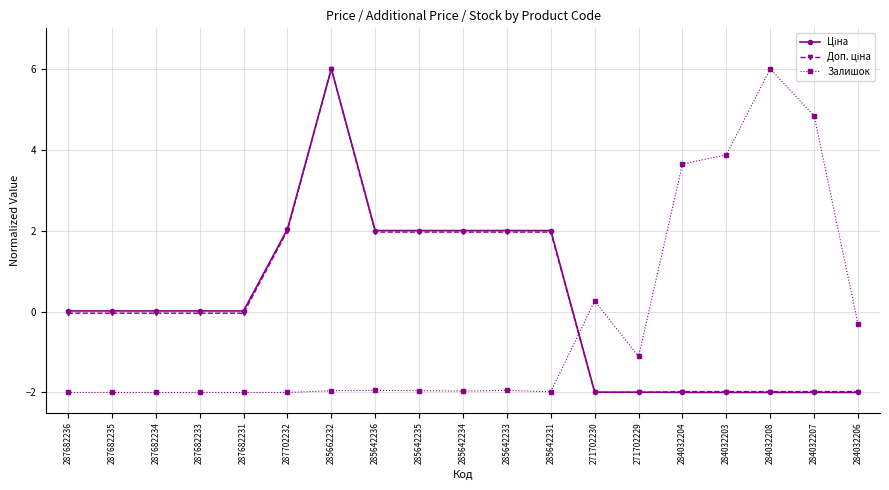

Between 285642234 and 284032204, which series saw the biggest shift?

Залишок